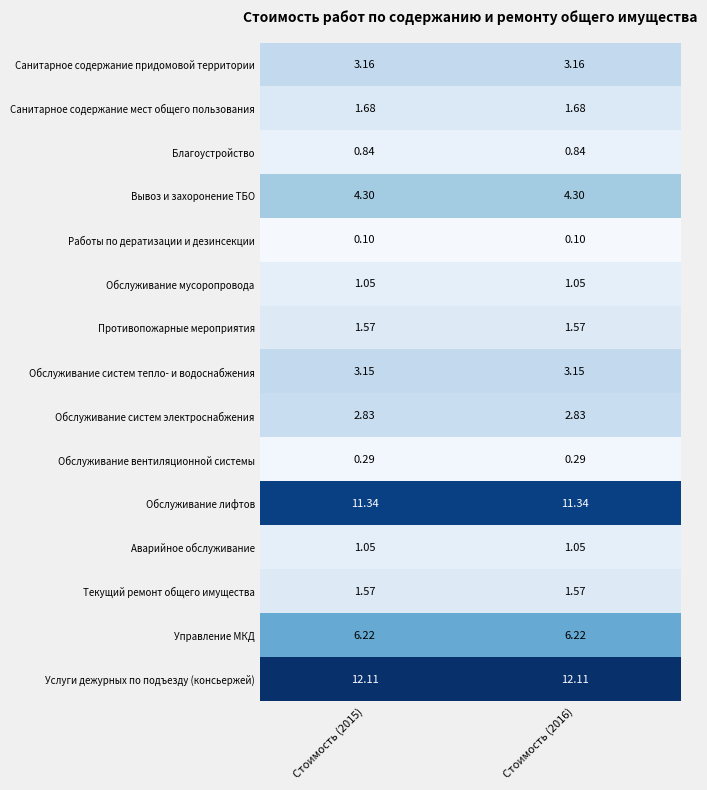

Is the value of Работы по дератизации и дезинсекции at Стоимость (2016) greater than the value of Вывоз и захоронение ТБО at Стоимость (2016)?

No